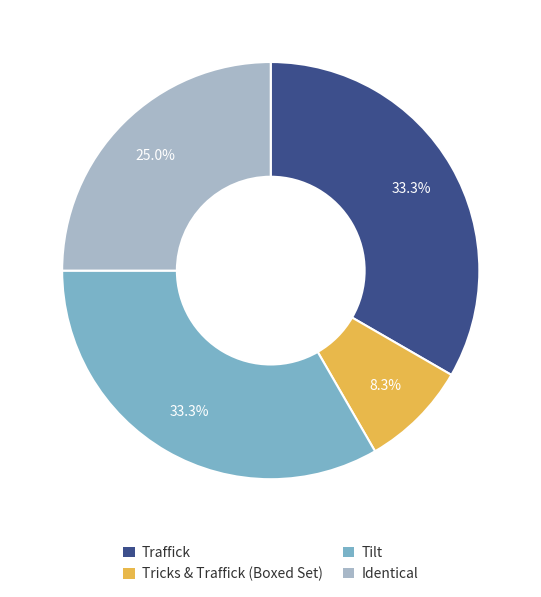

To the nearest percent, what is the average slice percentage?

25%